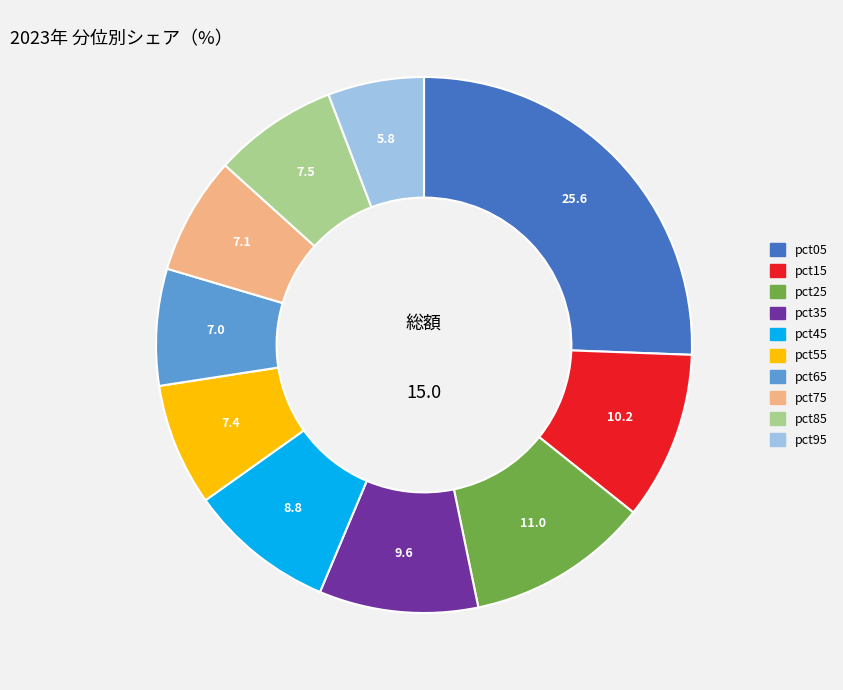

Approximately how many times larger is the value at pct95 compared to pct85?

0.8